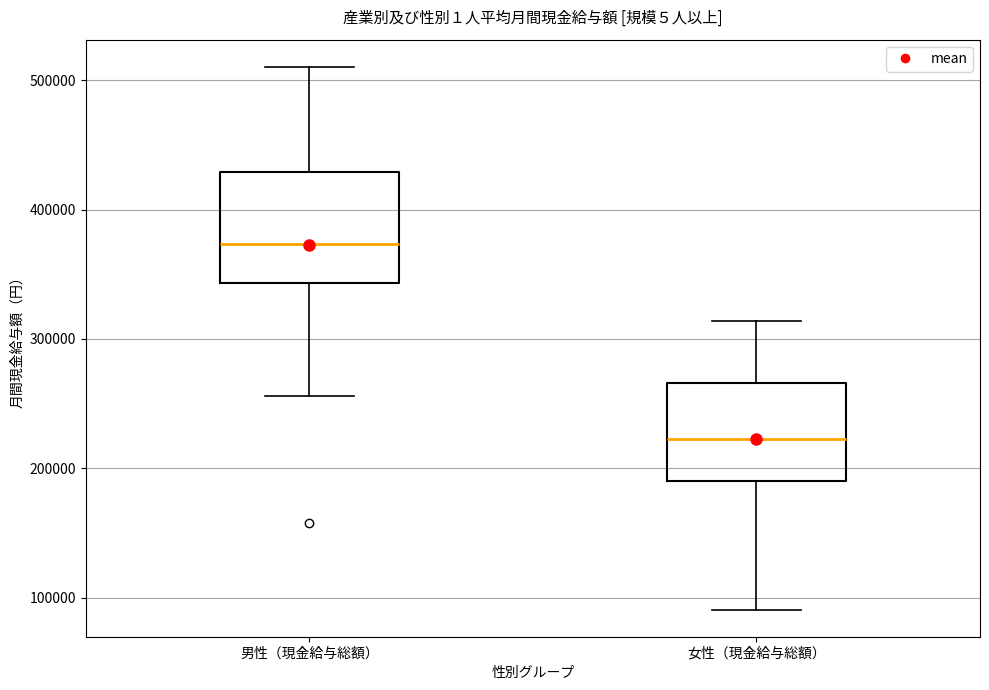

Where is the lower edge of the box for 男性（現金給与総額） on the y-axis? The values are not printed on the chart, so give them approximately, as read against the axis.

340000